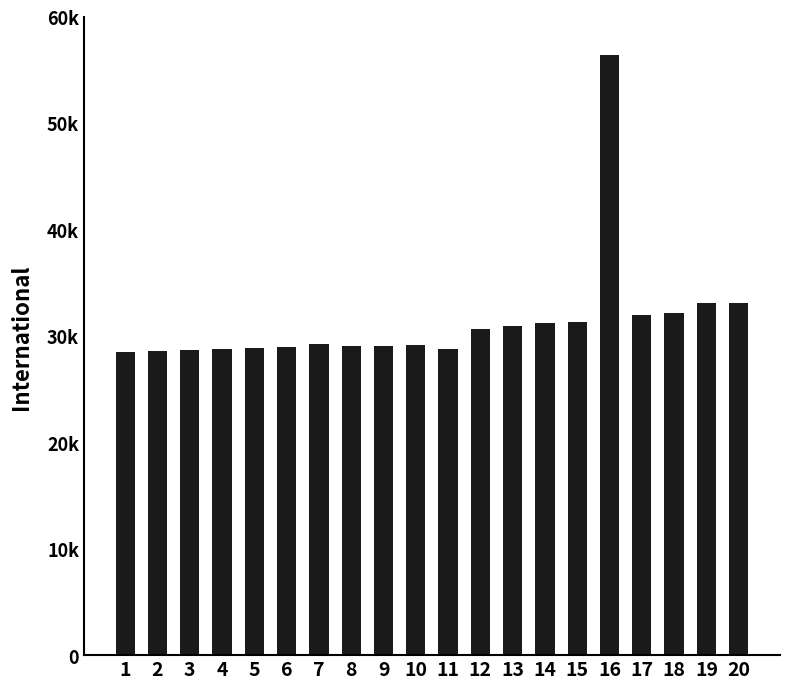

What is the sum of all values?

628313